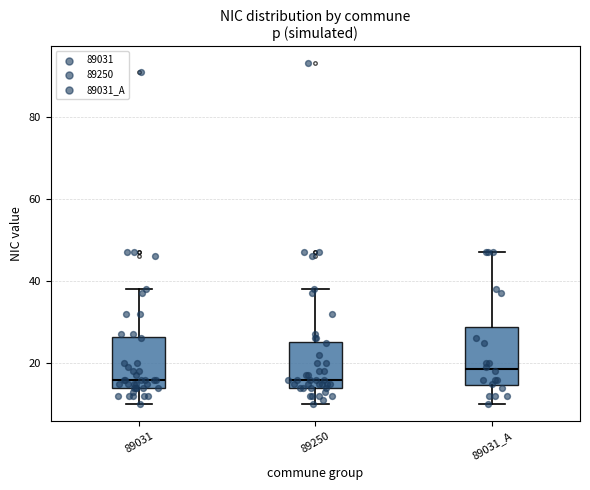

Reading left to right, read every box against the y-axis: the position of its median line, the range the box covers, and the ends of its whiskers. The values are not printed on the chart, so give them approximately, as read against the axis.

89031: median 16, box 14 to 26, whiskers 10 to 38
89250: median 16, box 14 to 26, whiskers 10 to 38
89031_A: median 18, box 14 to 28, whiskers 10 to 48